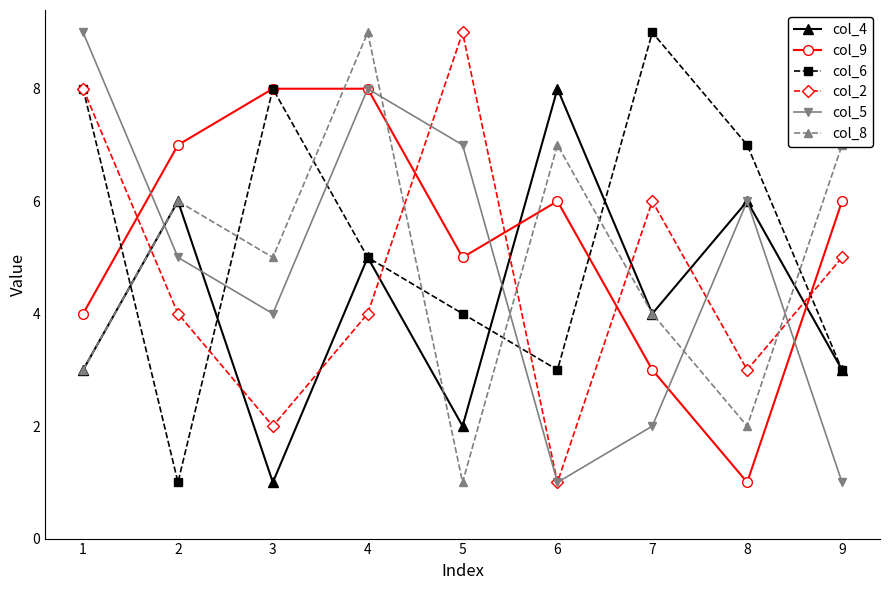

True or false: col_5 has a value of 9 at 8.

False